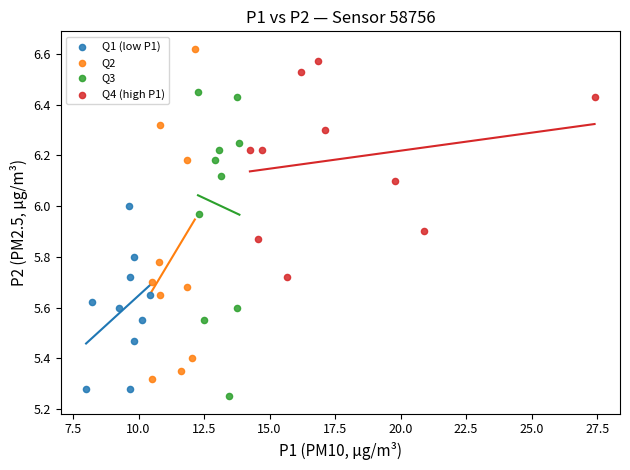

Which series has the largest Y range (max minus min)?

Q2